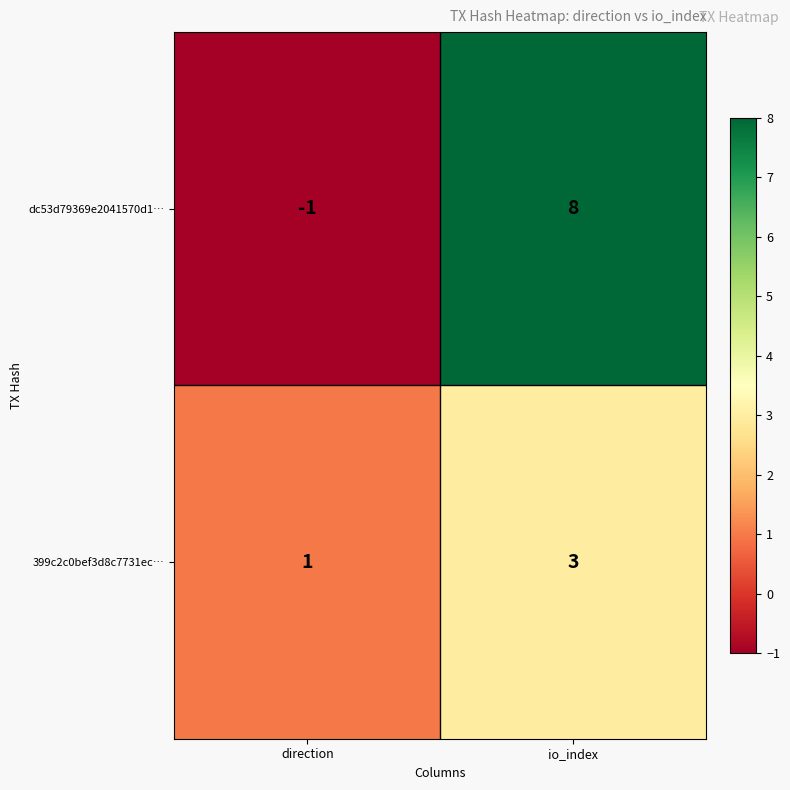

At how many categories does at least one series exceed 5?

1